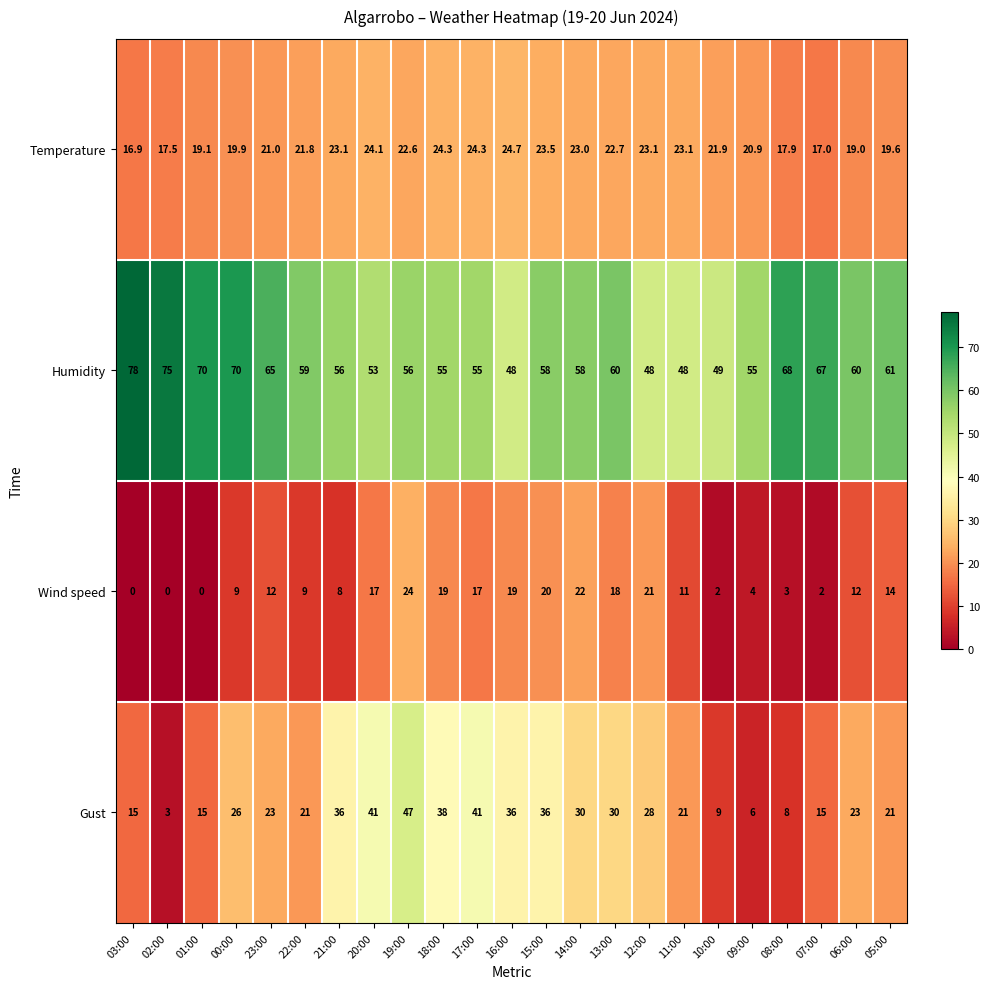

Is the value of Gust at 05:00 greater than the value of Temperature at 05:00?

Yes